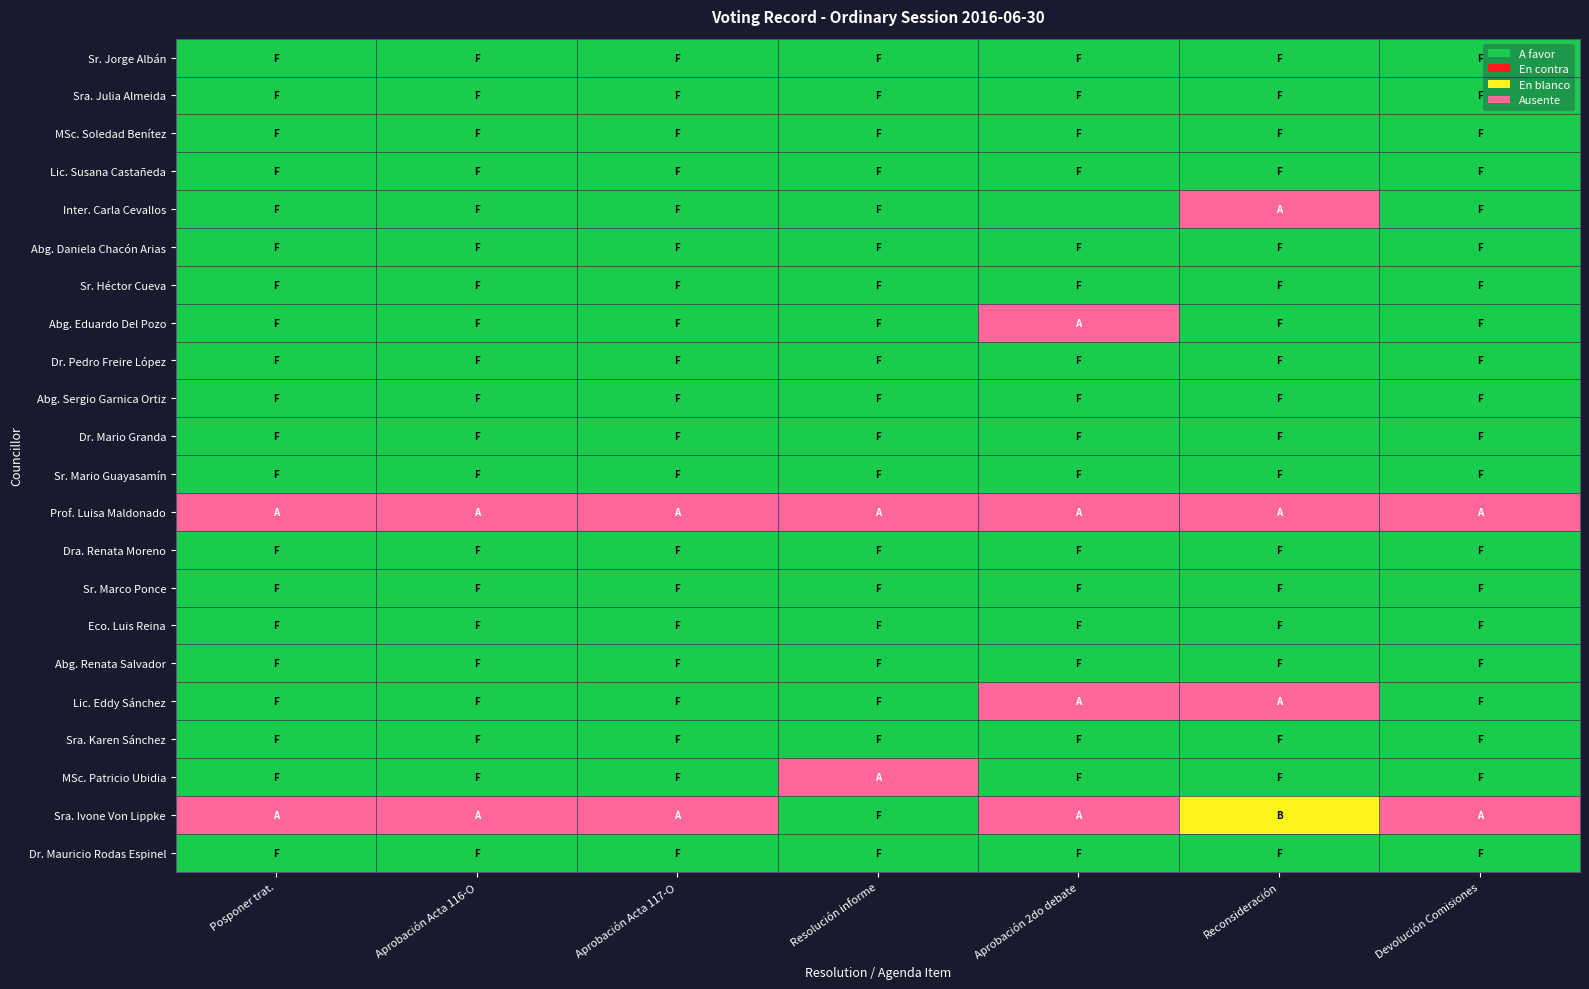

What is the difference between the highest and lowest values at Devolución Comisiones?

3